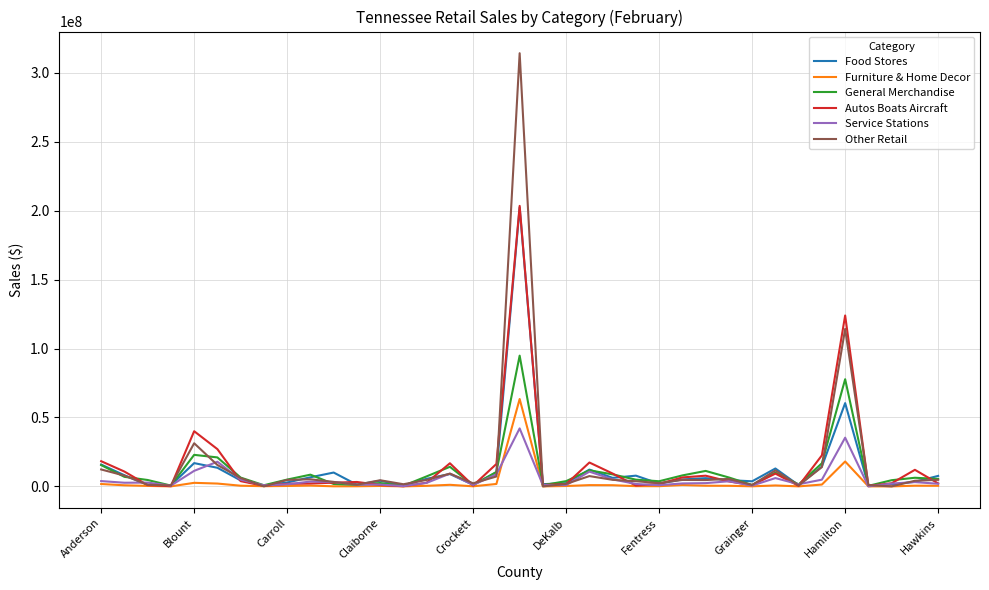

Which series has the widest spread of values?

Other Retail